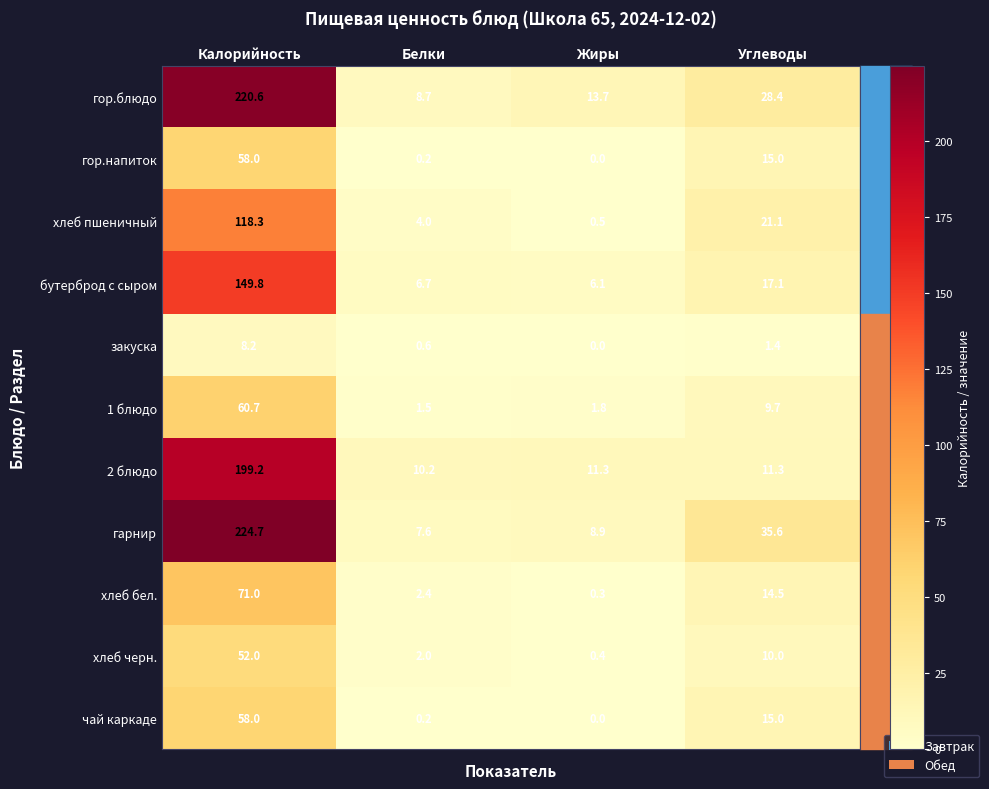

What is the maximum value shown in the chart?

224.7